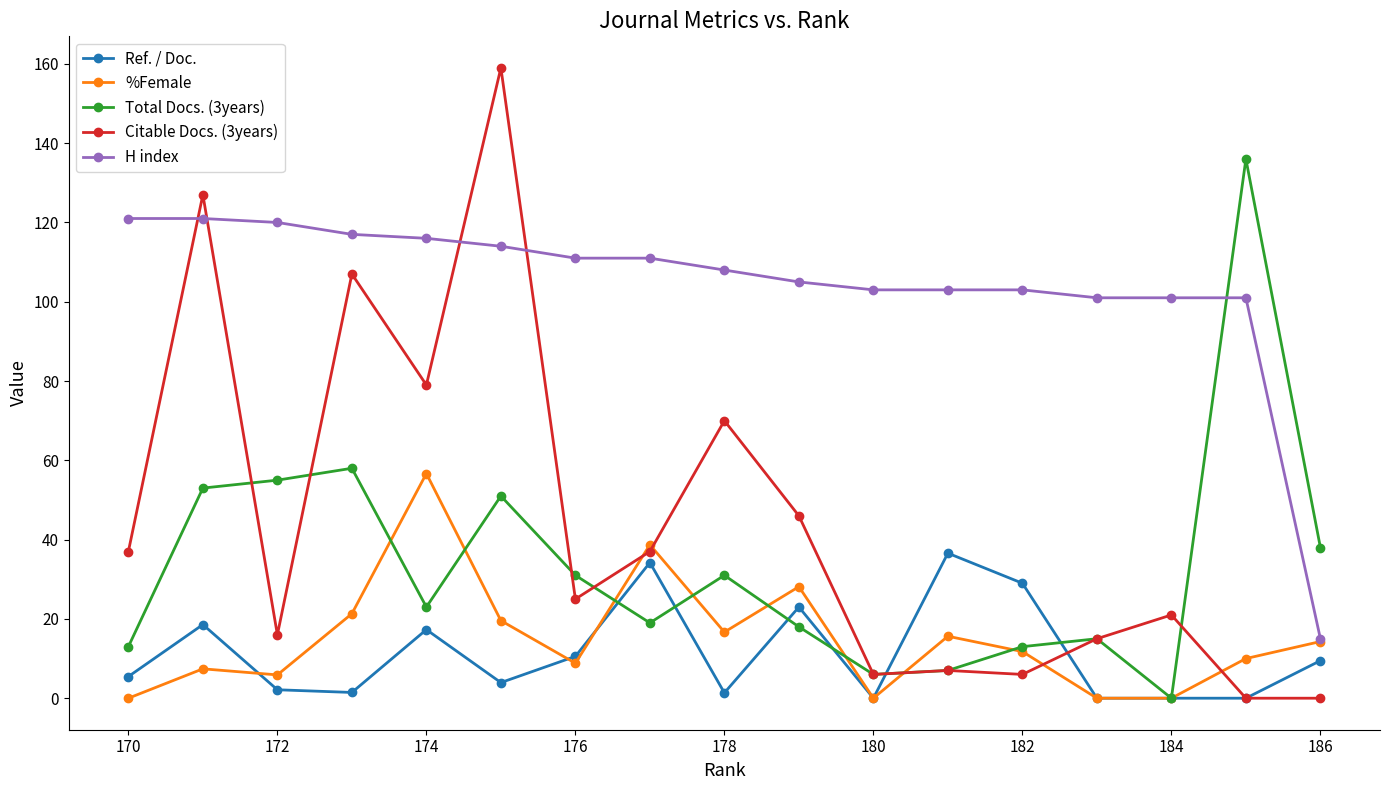

After their last crossing, which series has the higher values: Citable Docs. (3years) or H index?

H index